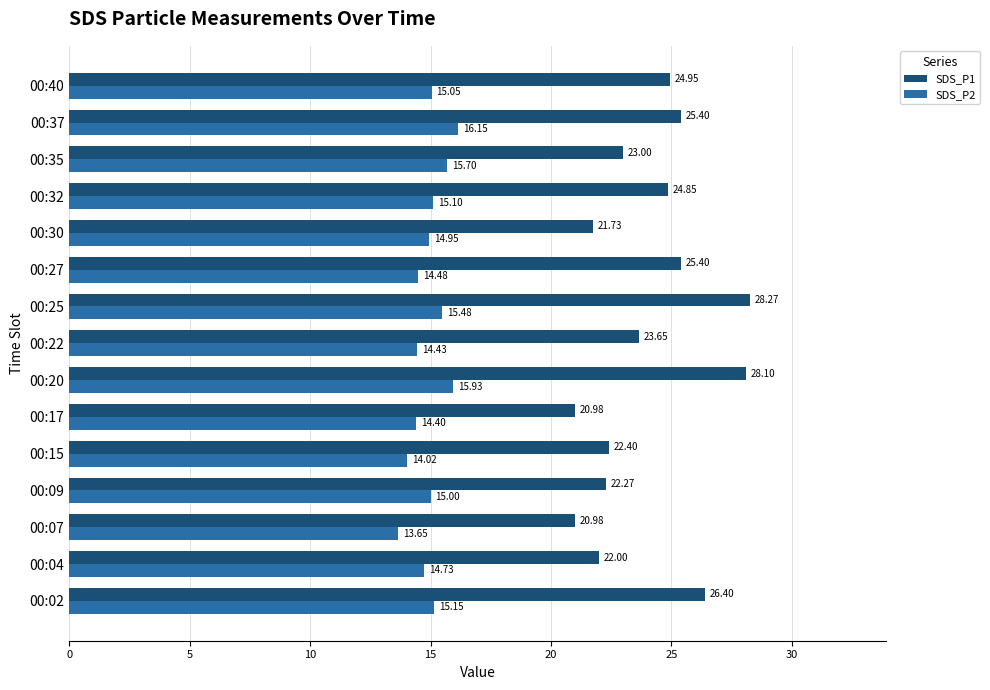

Between 00:25 and 00:30, which series saw the biggest shift?

SDS_P1